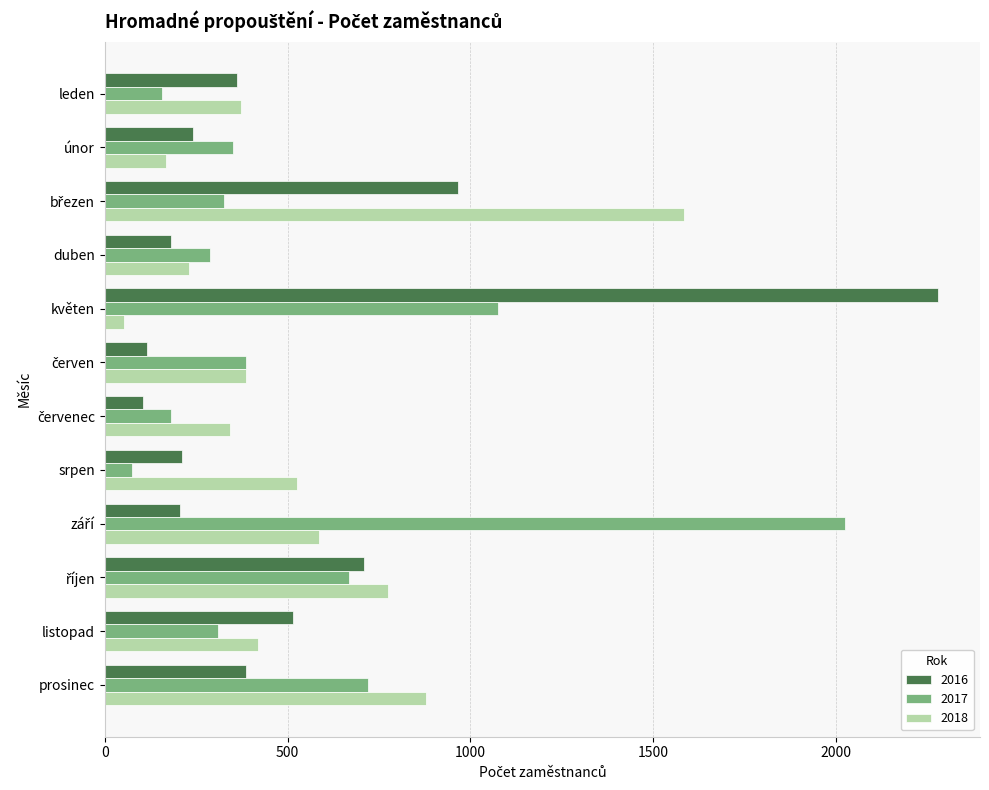

Which series has the largest total across all categories?

2017